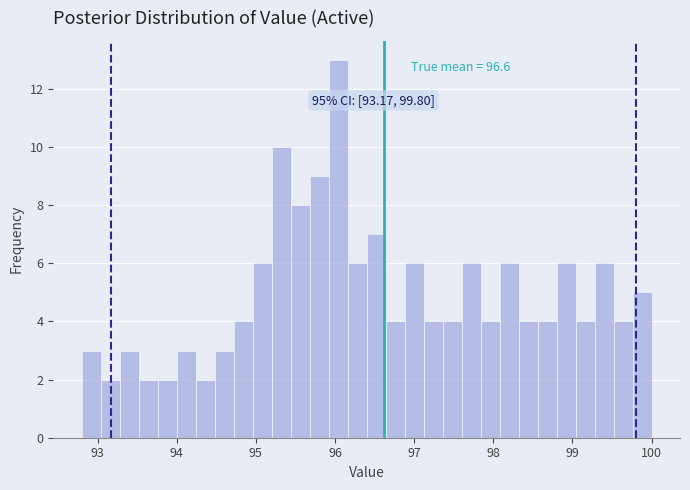

Around what value on the x-axis is the tallest bar? Give the approximate position of its centre, as read against the axis.

96.0